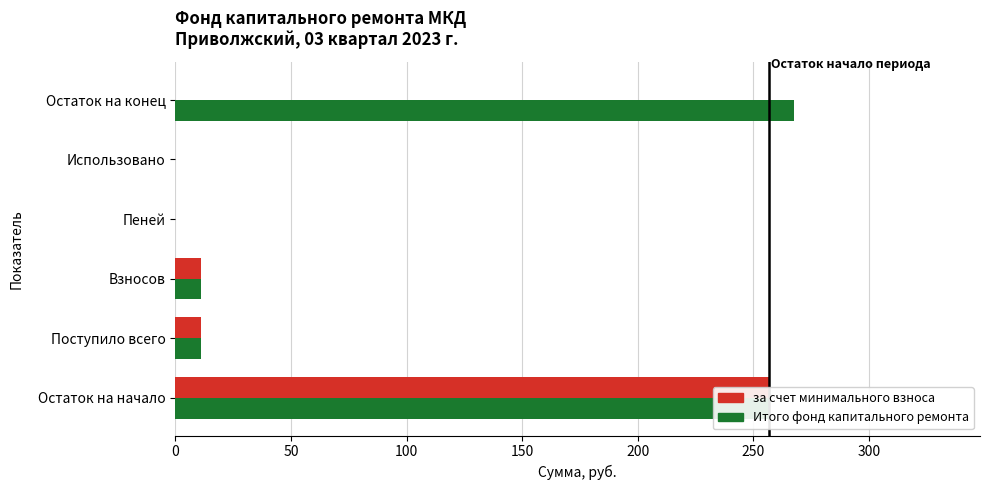

Is the value of за счет минимального взноса at Пеней greater than the value of Итого фонд капитального ремонта at Остаток на конец?

No